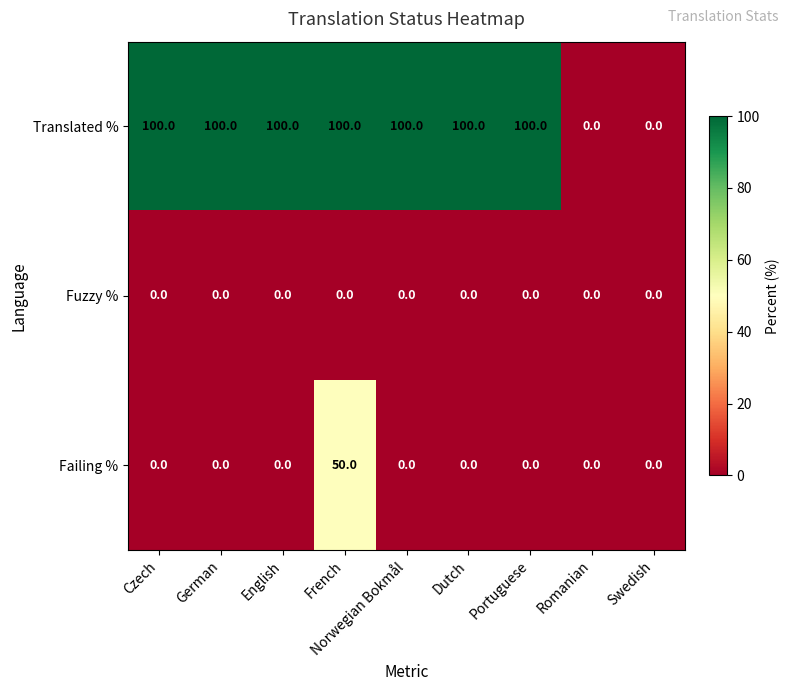

List the series in order of their peak value, lowest first.

Fuzzy %, Failing %, Translated %